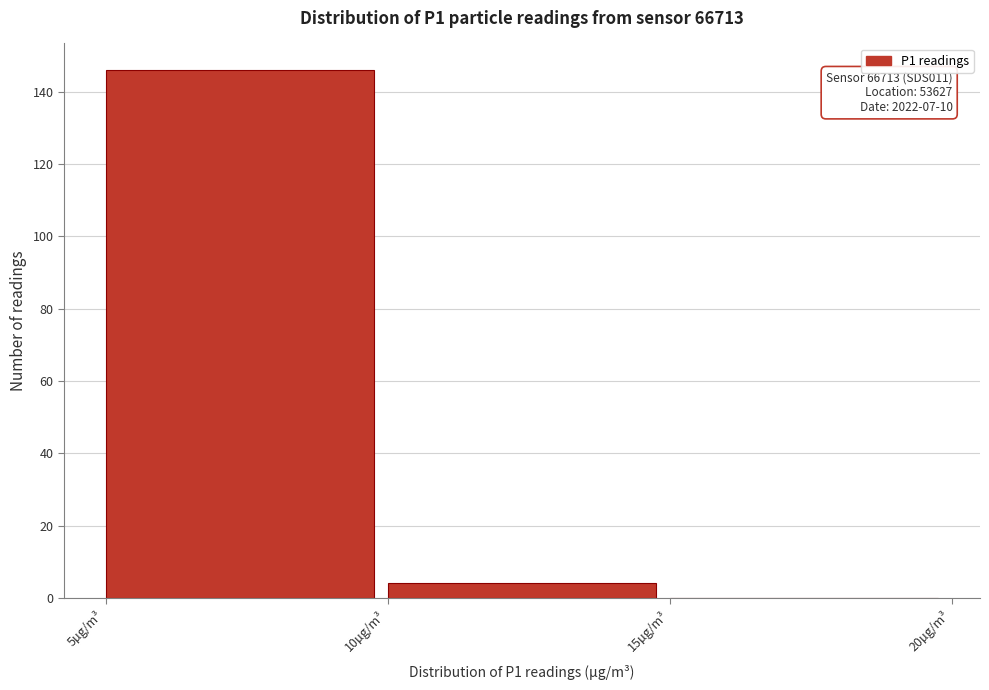

Over which range of the x-axis is the bar tallest?

5 to 10